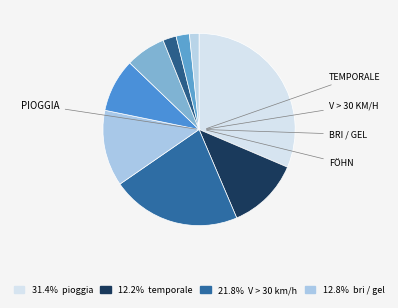

Count the number of slices in the pie.

9